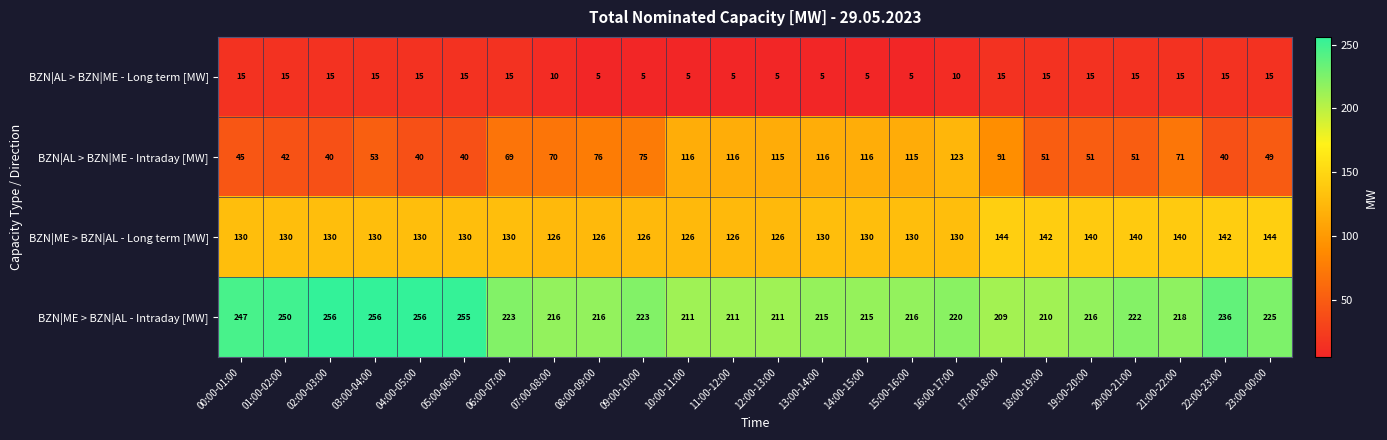

Which series changed the most between 07:00-08:00 and 15:00-16:00?

BZN|AL > BZN|ME - Intraday [MW]